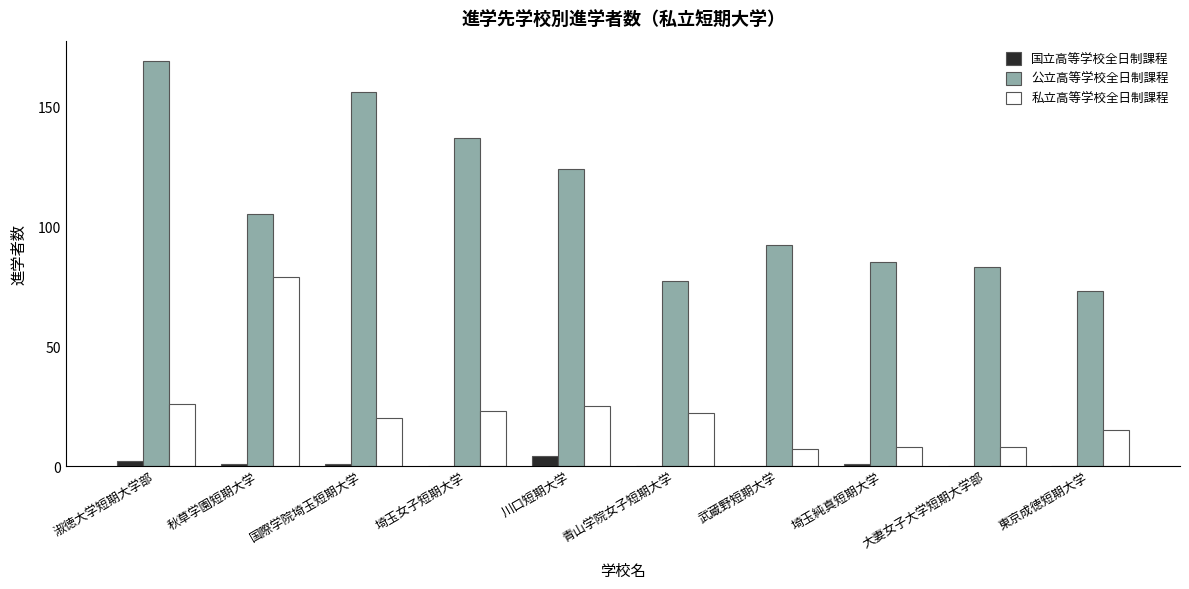

True or false: 公立高等学校全日制課程 has a value of 77 at 青山学院女子短期大学.

True